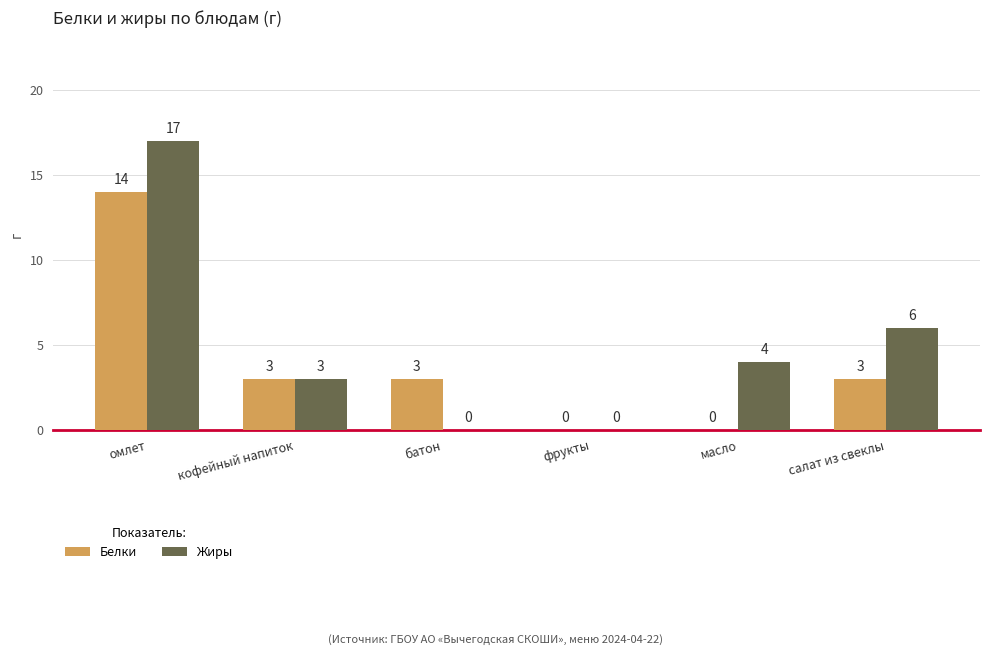

What is the sum of the Белки values at кофейный напиток and фрукты?

3